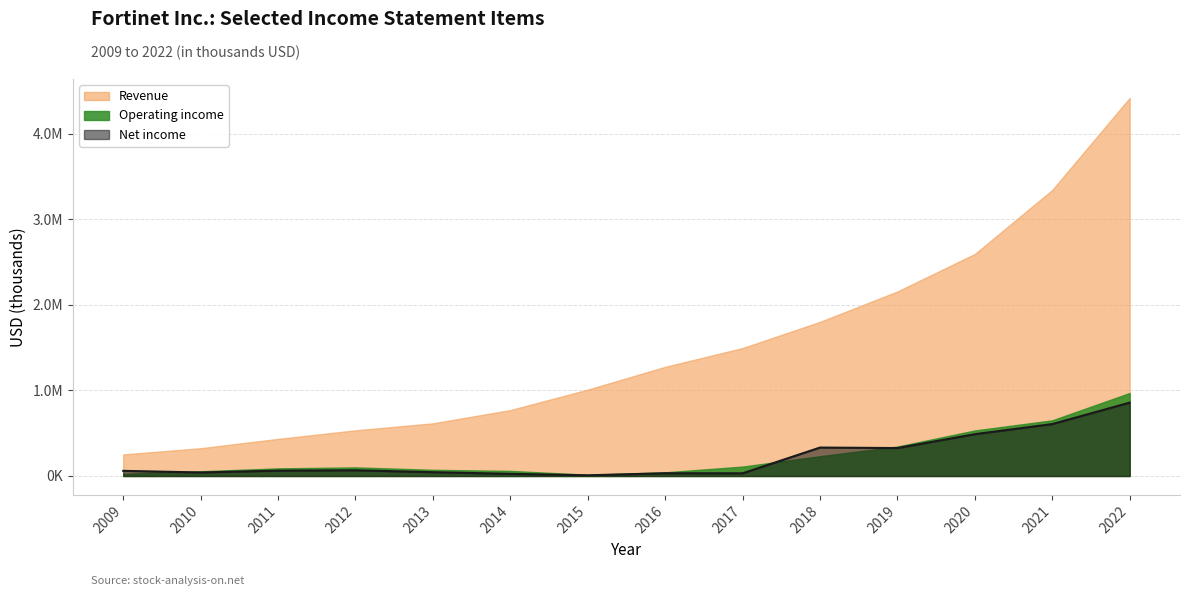

What are all the series names shown in the legend?

Revenue, Operating income, Net income